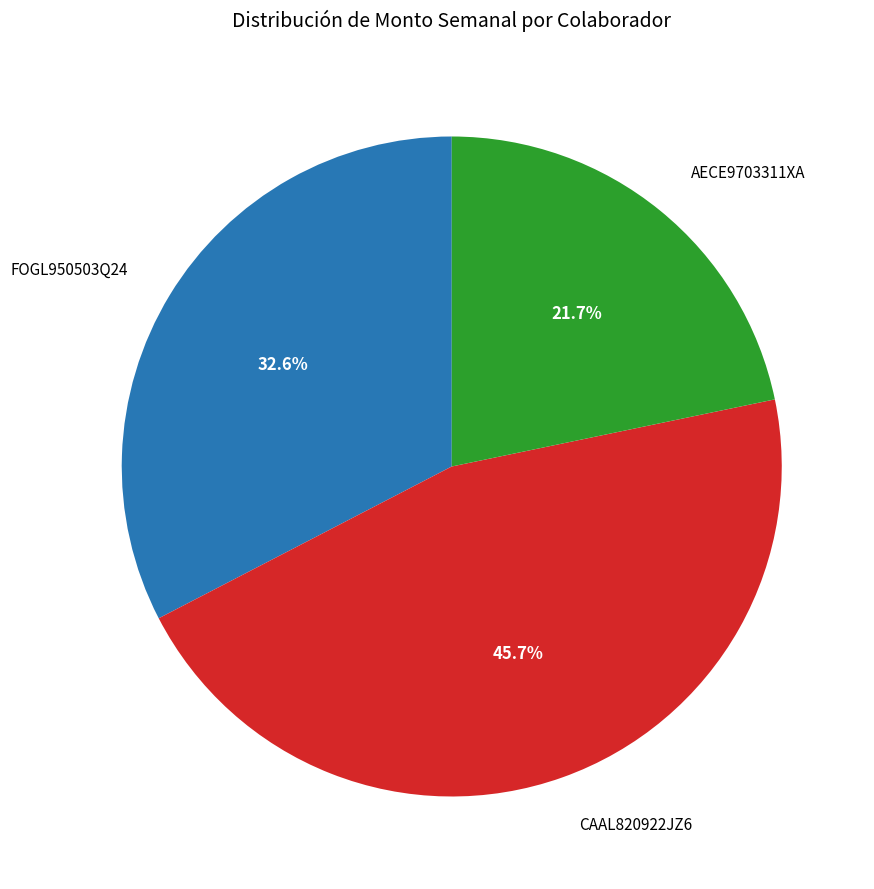

Is it true that CAAL820922JZ6 is 46% of the pie?

True